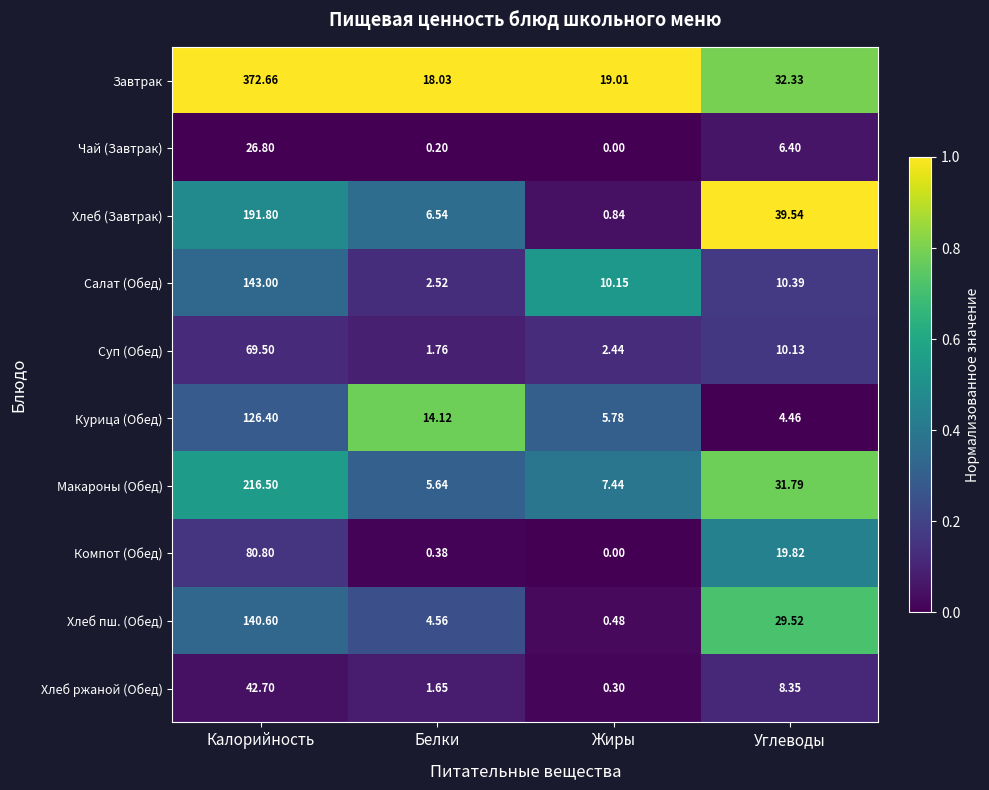

Between Жиры and Углеводы, which series saw the biggest shift?

Хлеб (Завтрак)